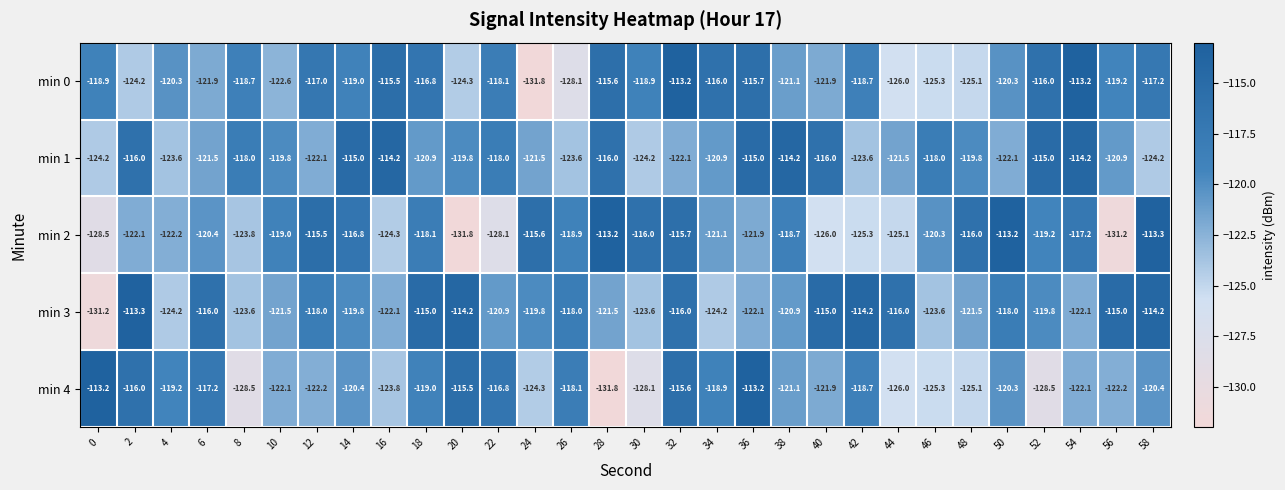

The value of min 3 at 8 is -204.9. True or false?

False